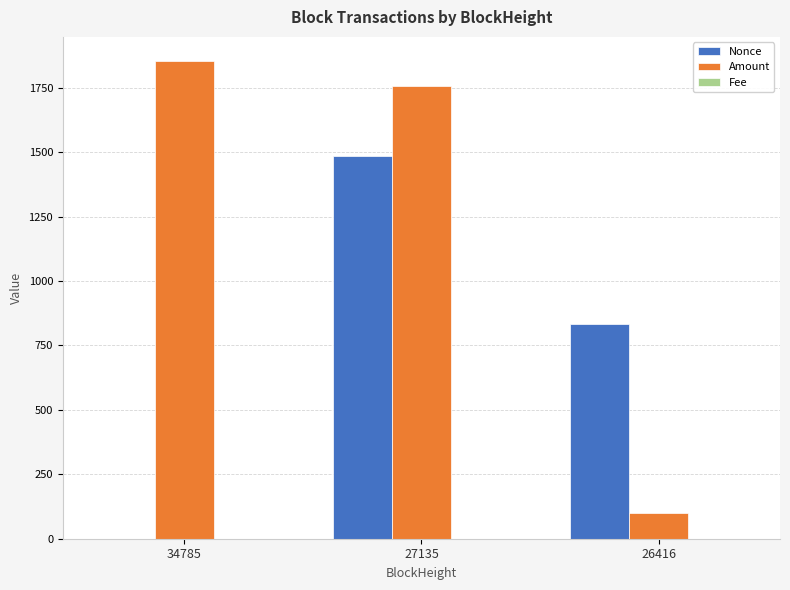

The value of Nonce at 26416 is 1084.6. True or false?

False